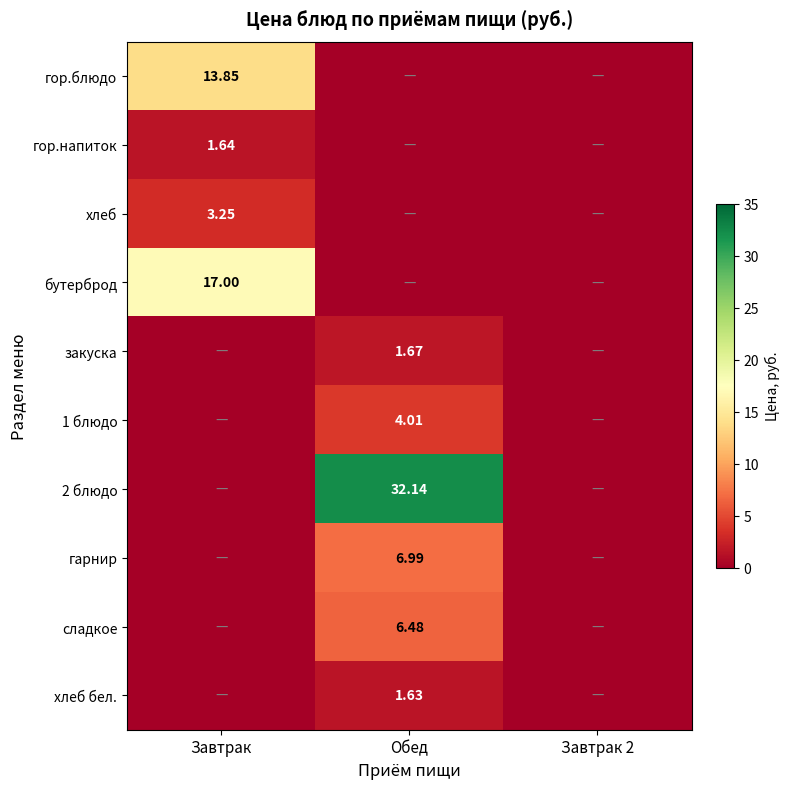

Is the value of гор.блюдо at Завтрак greater than the value of 2 блюдо at Обед?

No